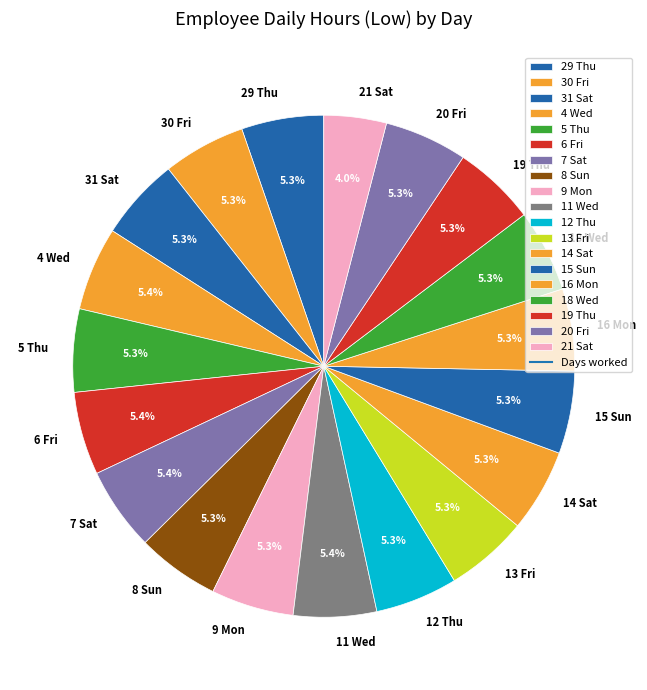

True or false: 7 Sat accounts for 1% of the total.

False